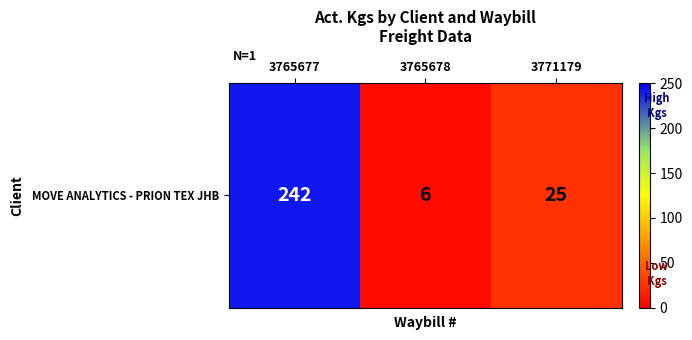

What is the ratio of the value at 3771179 to the value at 3765678?

4.2